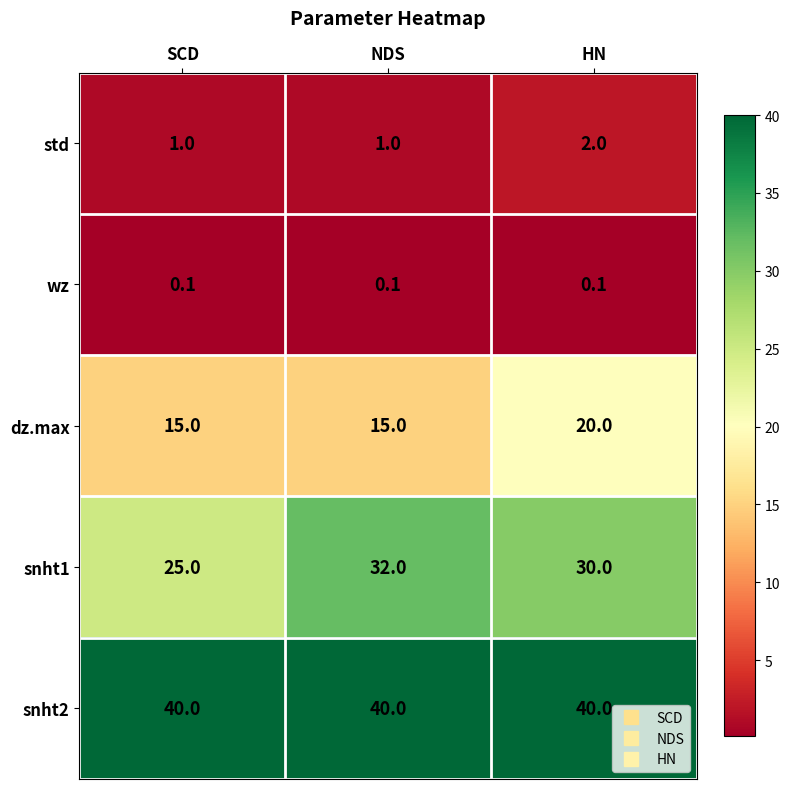

What value does the snht2 series have at NDS?

40.0